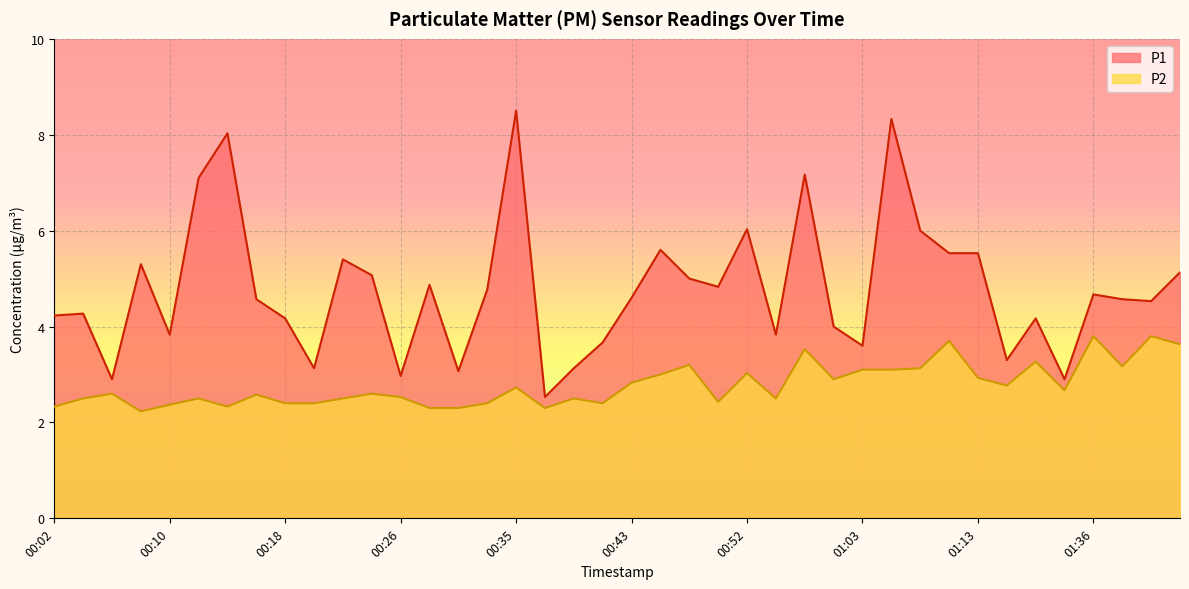

At which label does P1 reach its peak?

00:35